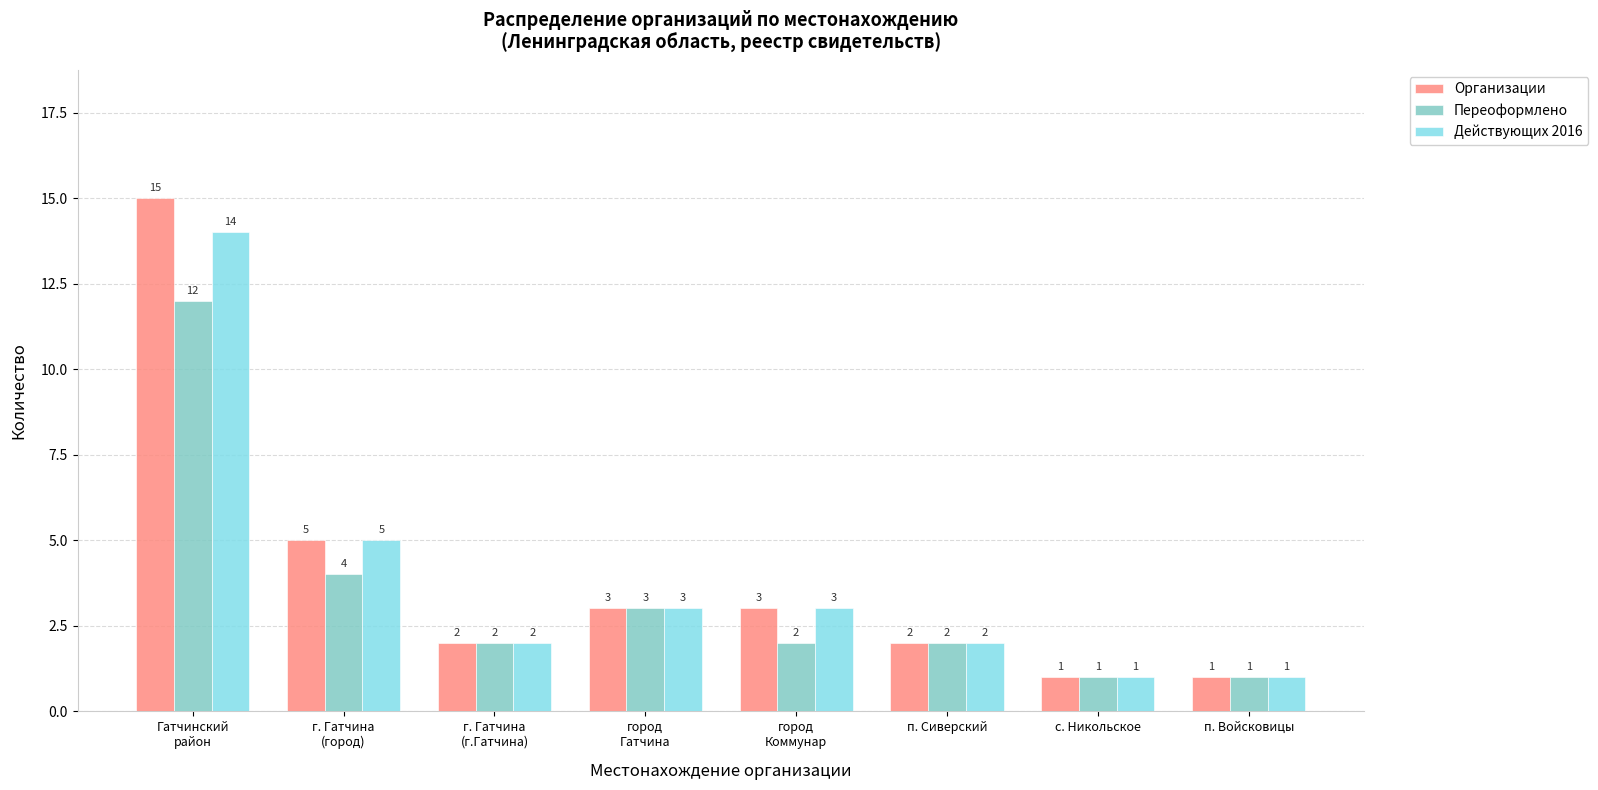

How many series are shown in this chart?

3